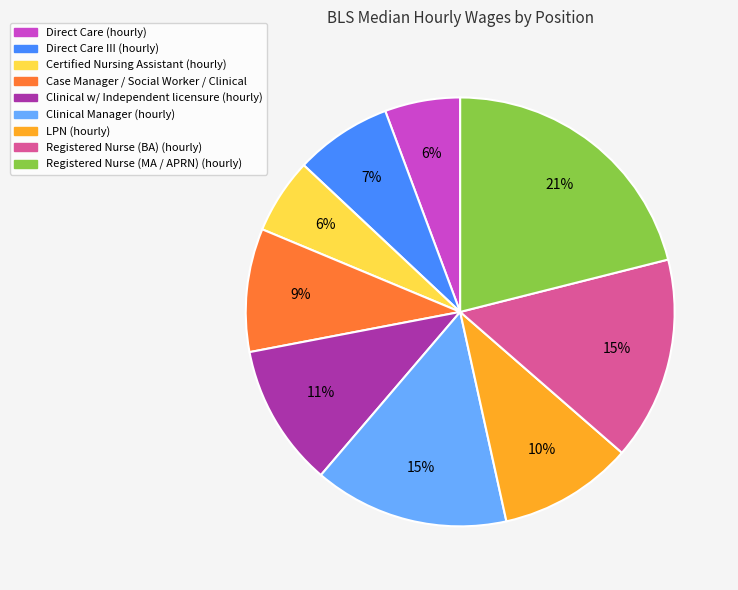

To the nearest percent, what percentage of the pie is Registered Nurse (BA) (hourly)?

15%